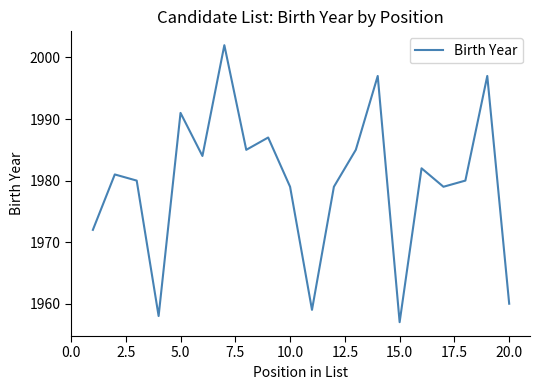

What is the minimum value shown in the chart?

1957